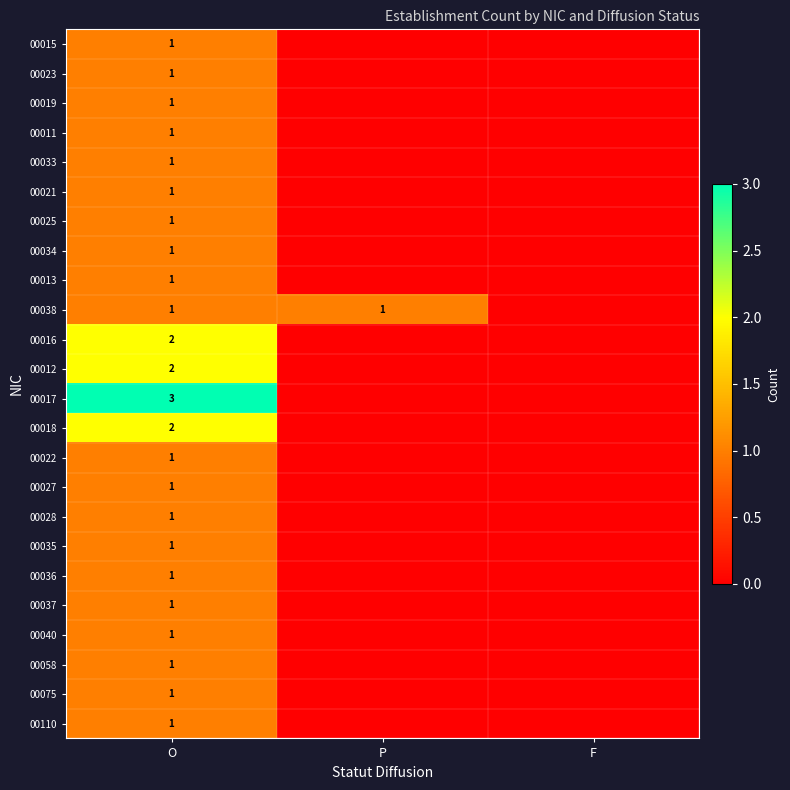

True or false: 00019 has a value of 2 at O.

False